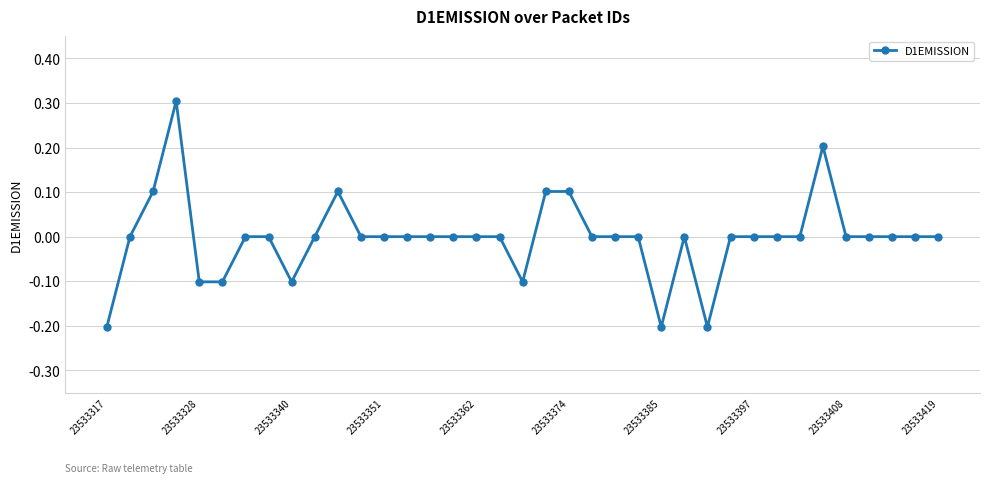

True or false: there are more than 2 points higher than both neighbors.

True